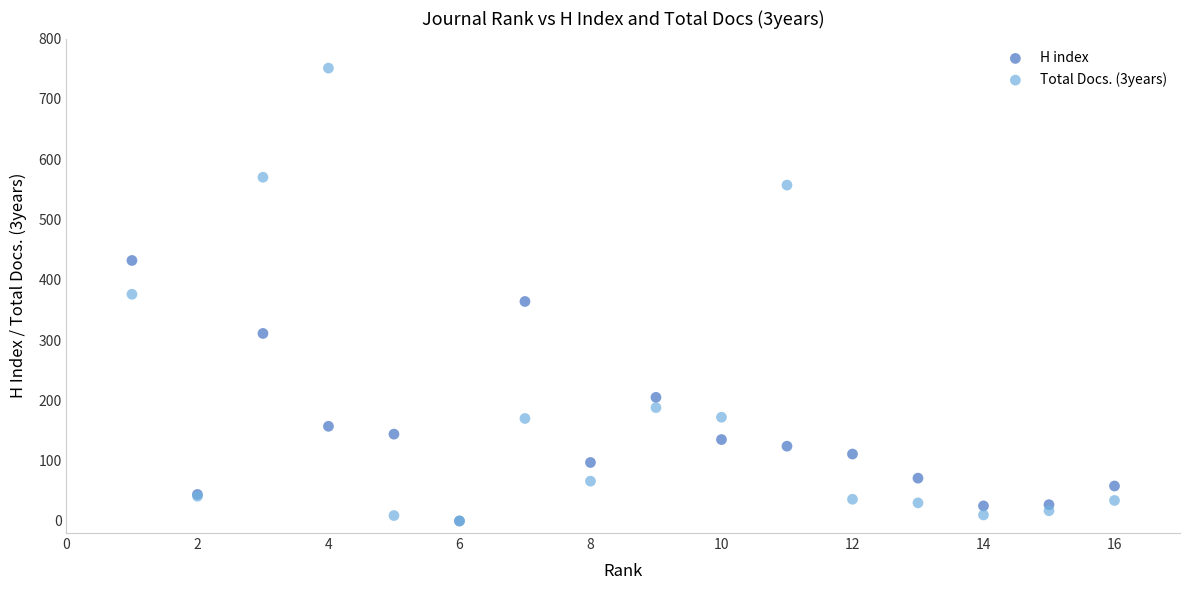

What are all the series names shown in the legend?

H index, Total Docs. (3years)